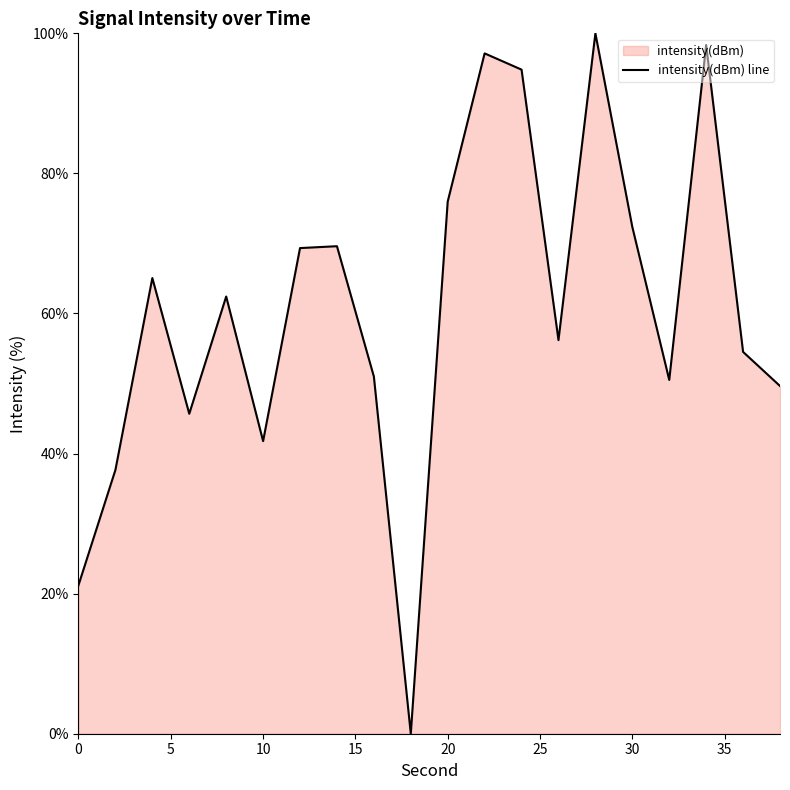

What is the average value?

60.7